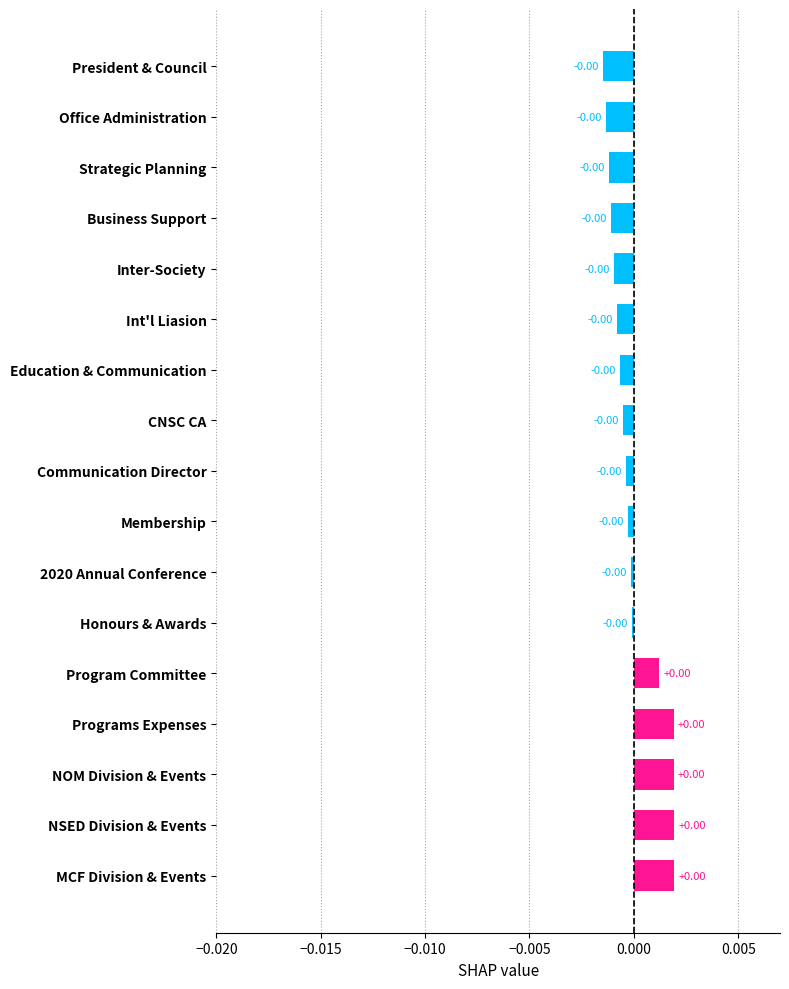

What is the label of the 15th bar from the bottom?

Strategic Planning